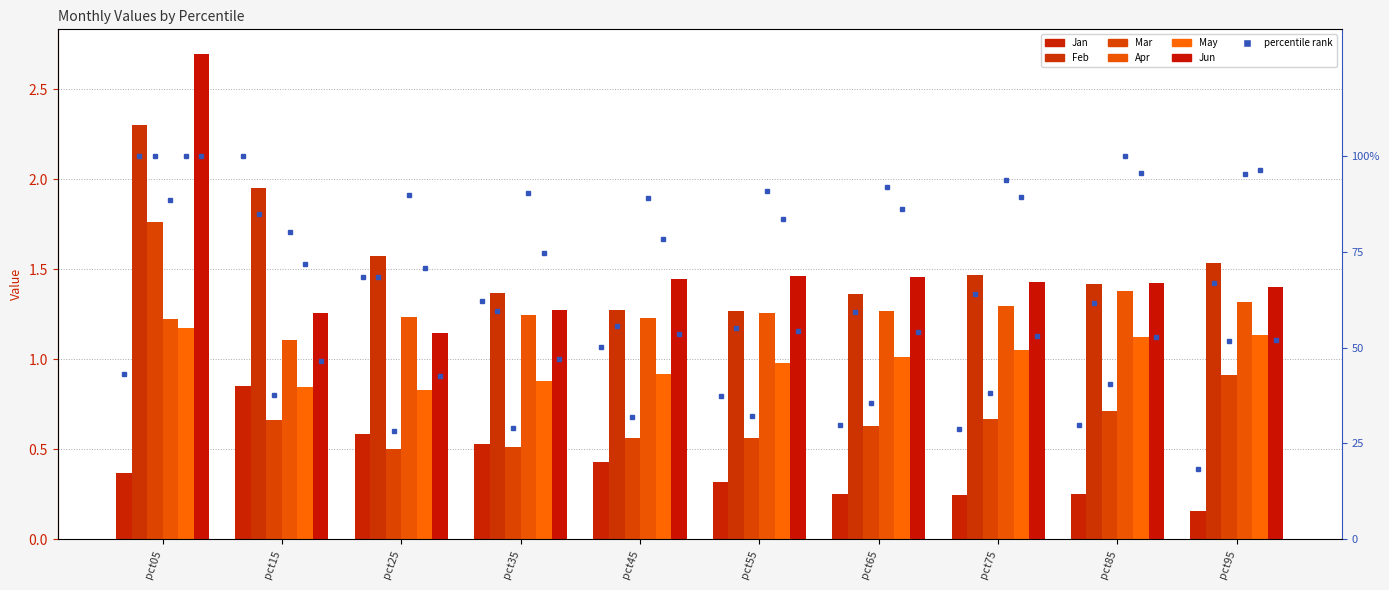

True or false: May has a value of 0.5 at pct55.

False